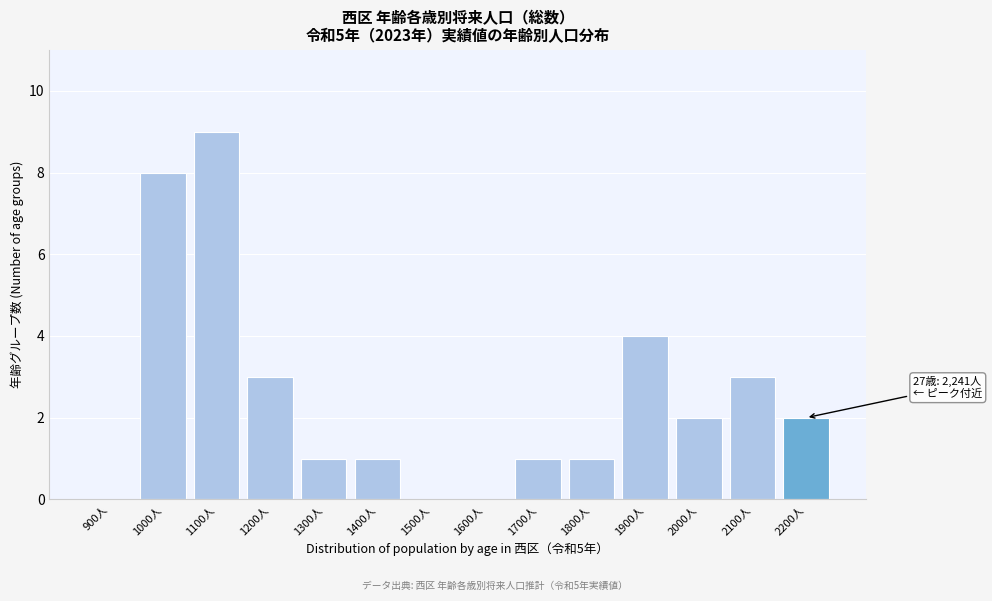

Reading right to left, list all the values displayed in this chart.

2200人=2	2100人=3	2000人=2	1900人=4	1800人=1	1700人=1	1600人=0	1500人=0	1400人=1	1300人=1	1200人=3	1100人=9	1000人=8	900人=0